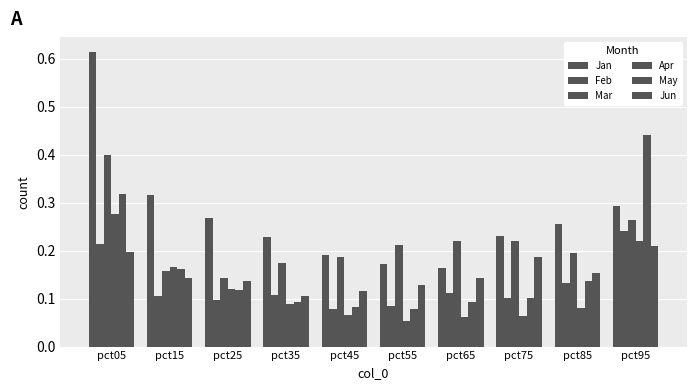

How many categories are shown in the chart?

10